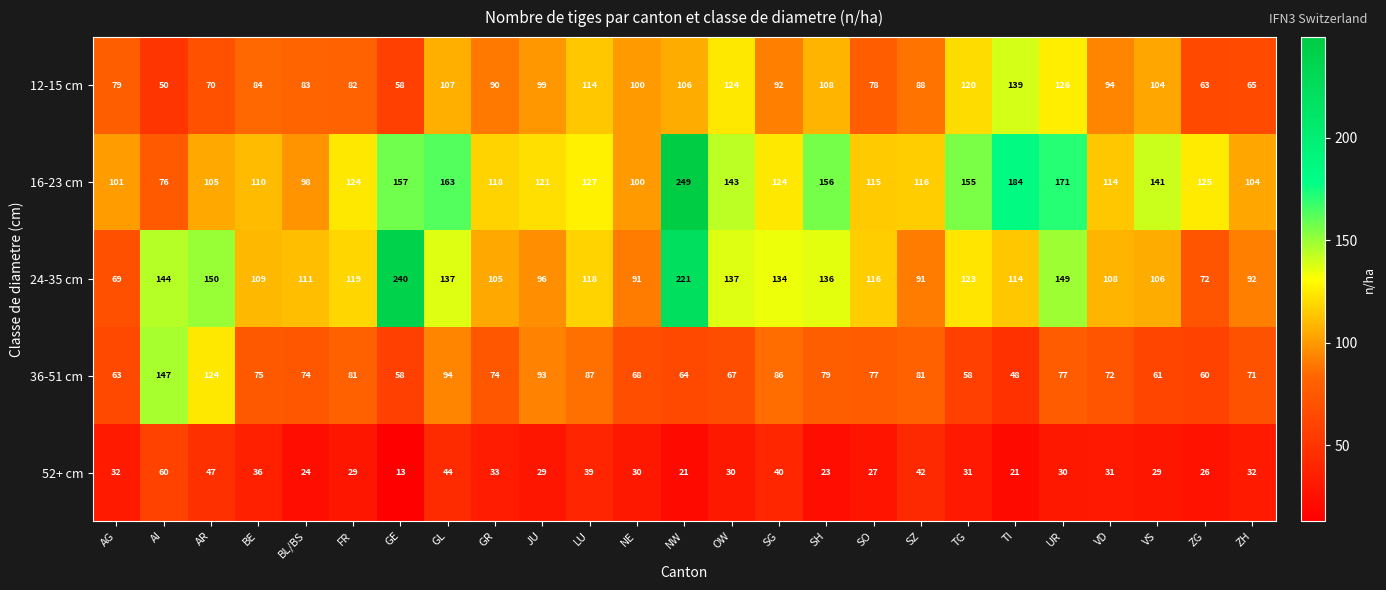

List the series in order of their peak value, highest first.

16-23 cm, 24-35 cm, 36-51 cm, 12-15 cm, 52+ cm